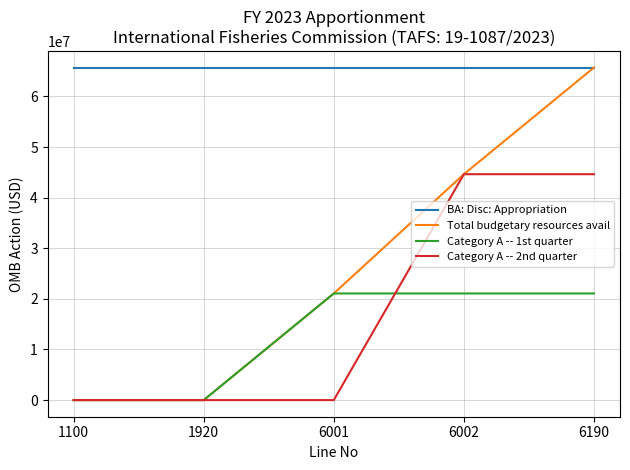

What is the difference between the maximum and minimum values in the Total budgetary resources avail series?

65719000